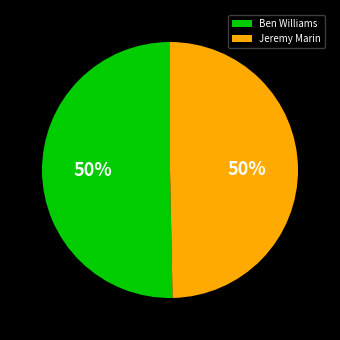

To the nearest percent, what is the average slice percentage?

50%